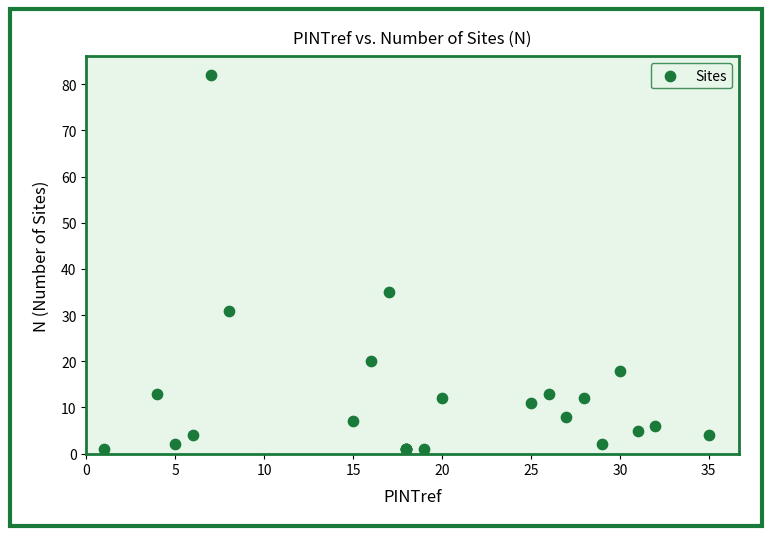

What Y value in the scatter plot is closest to 41?

35